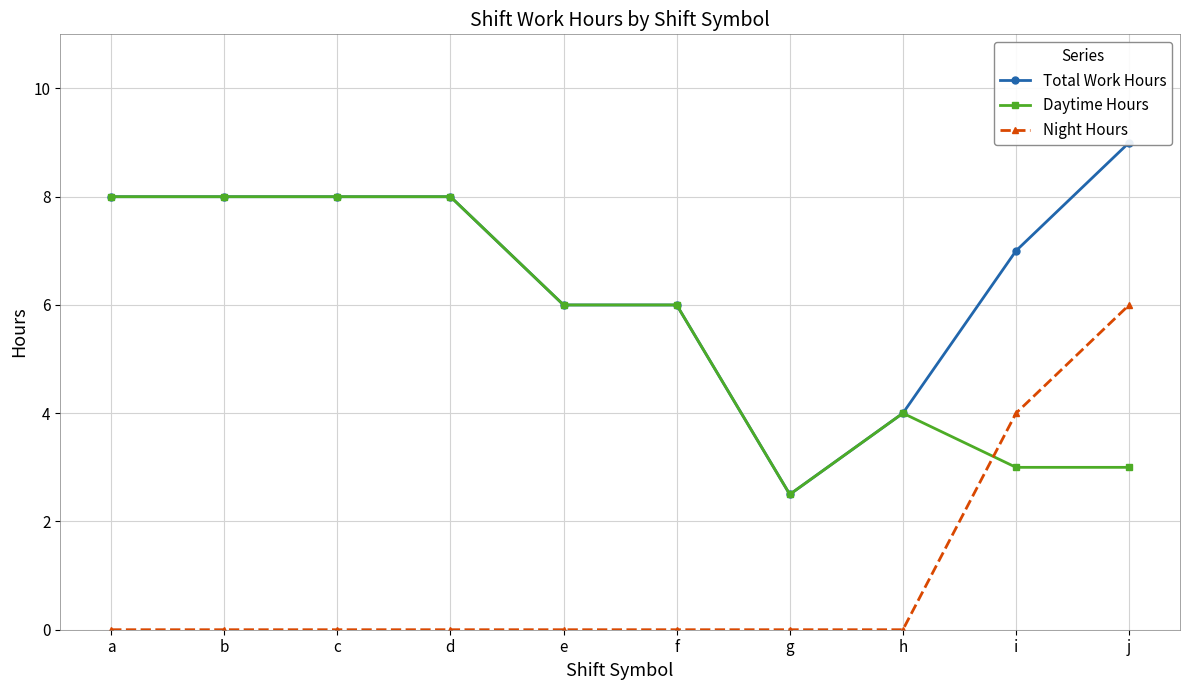

Which series has the largest range (max minus min)?

Total Work Hours